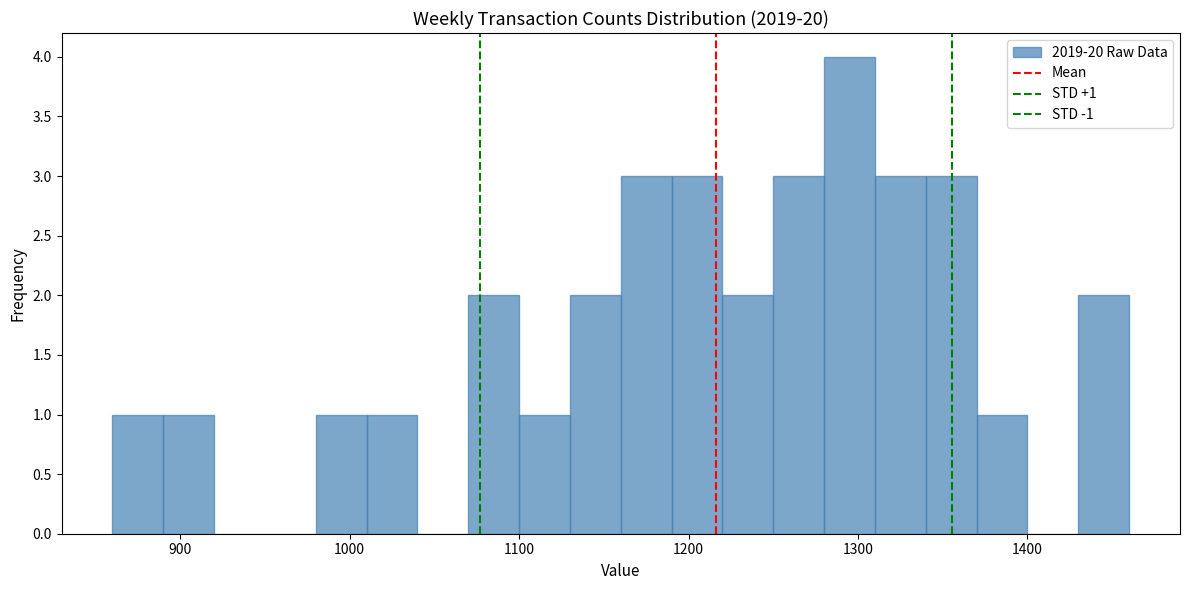

Read against the x-axis, roughly where is the centre of the tallest bar?

1300